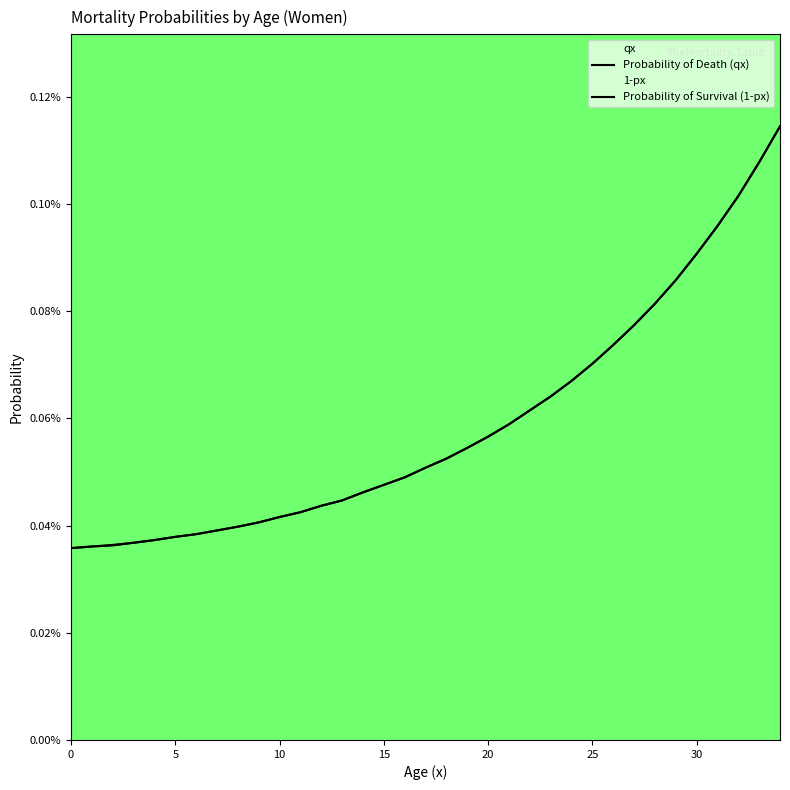

After their last crossing, which series has the higher values: Probability of Death (qx) or Probability of Survival (1-px)?

Probability of Death (qx)